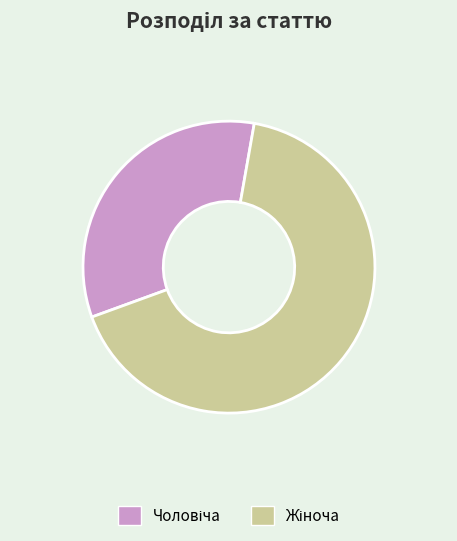

Is there any slice that represents more than half of the pie?

Yes